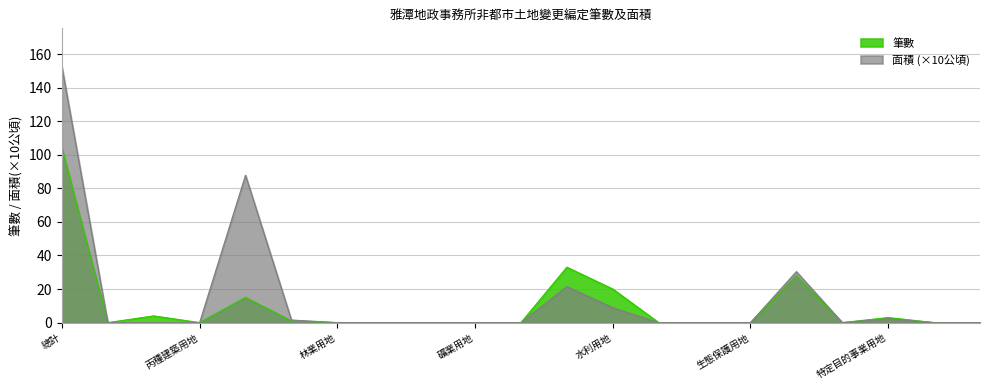

True or false: 筆數 has a value of 0.0 at 殯葬用地.

True